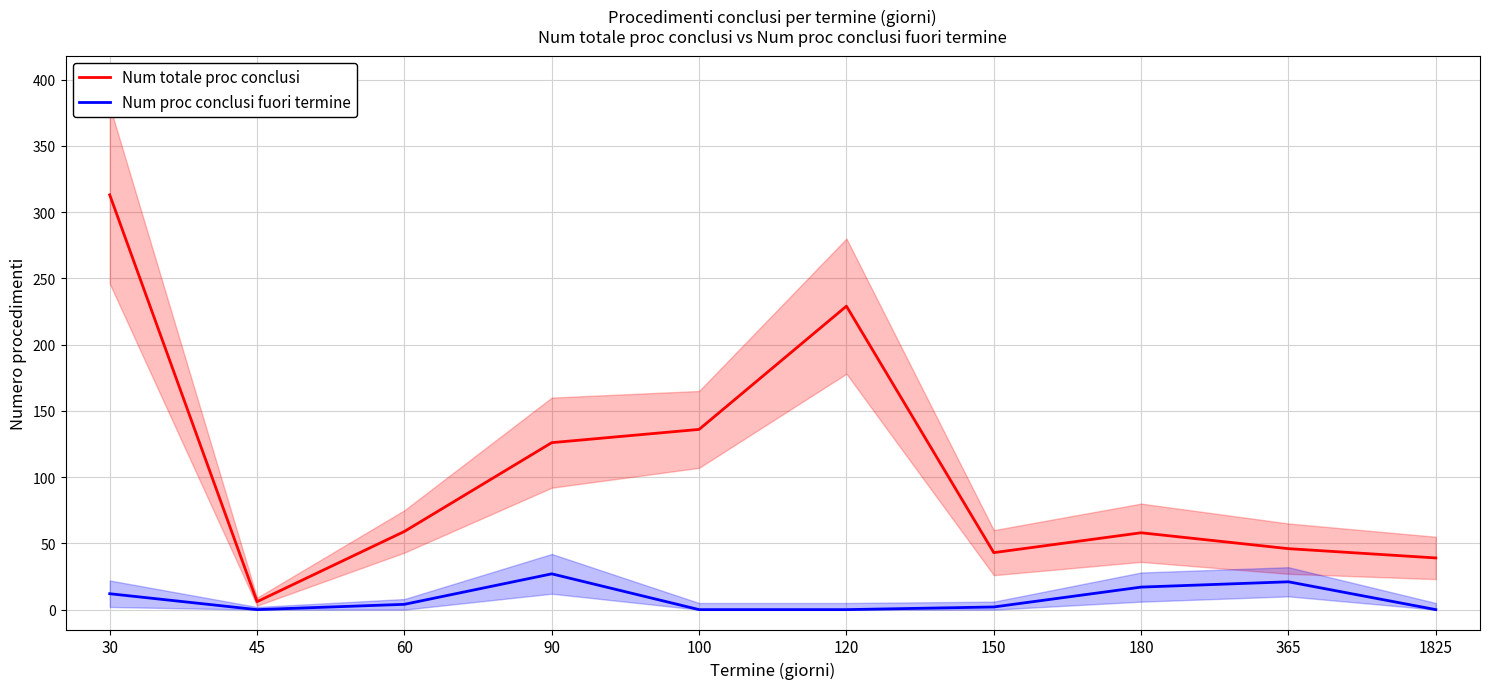

Between 1825 and 60, which is larger?

60